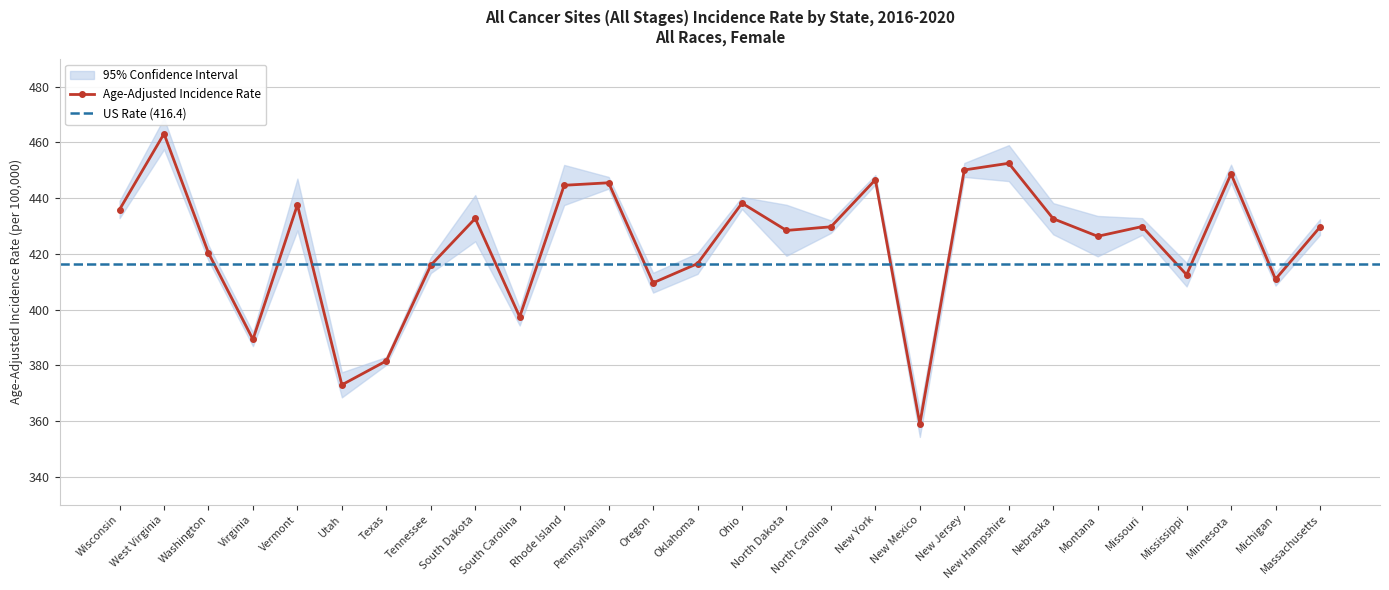

True or false: Upper 95% CI has a value of 420.3 at Oklahoma.

True